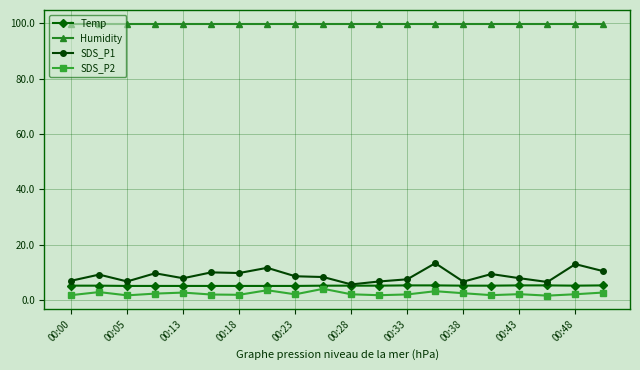

True or false: Temp and SDS_P2 intersect in this chart.

False